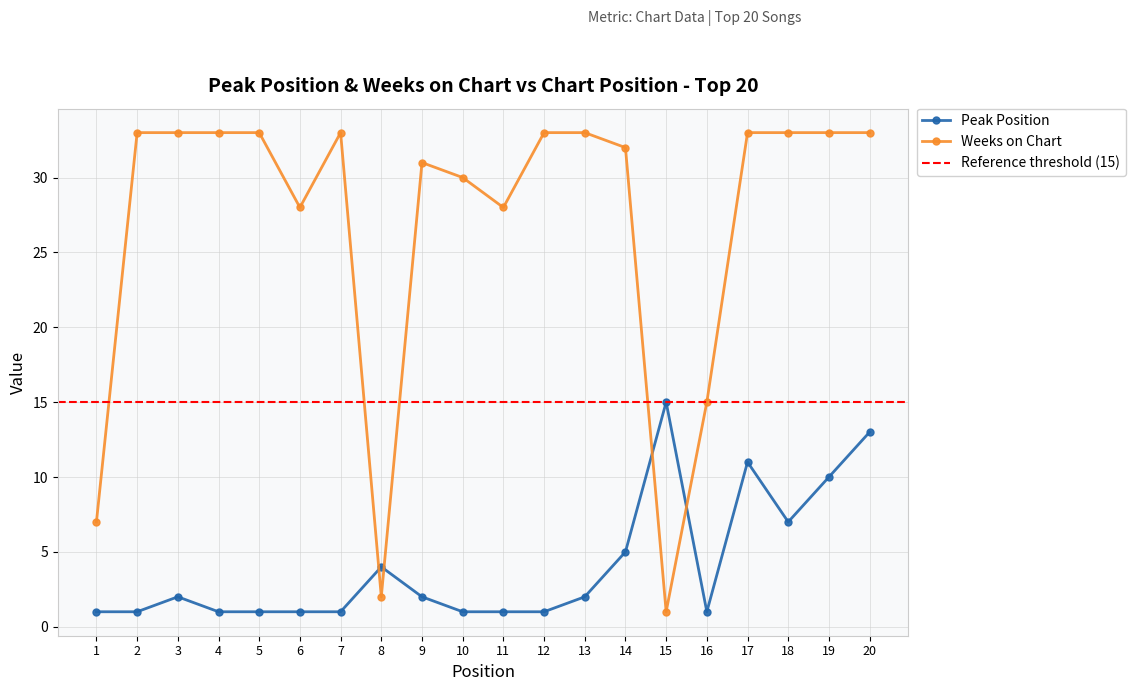

What value does the Peak Position series have at 14?

5